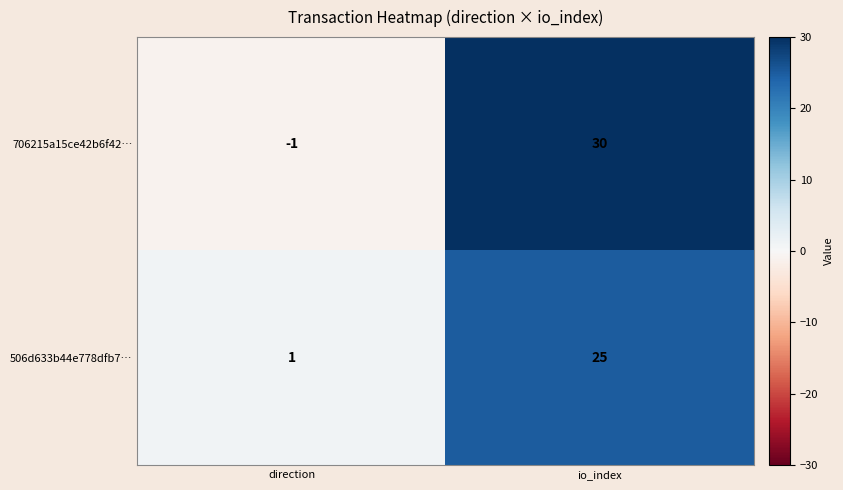

How many data points in 506d633b44e778dfb7… are less than 25?

1